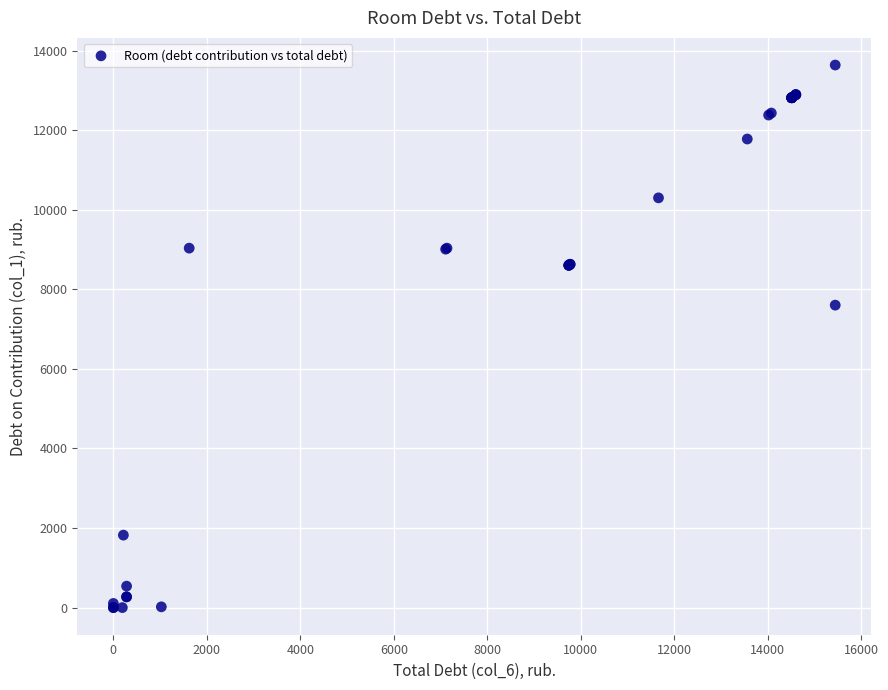

What Y value in the scatter plot is closest to 6818?

7601.3